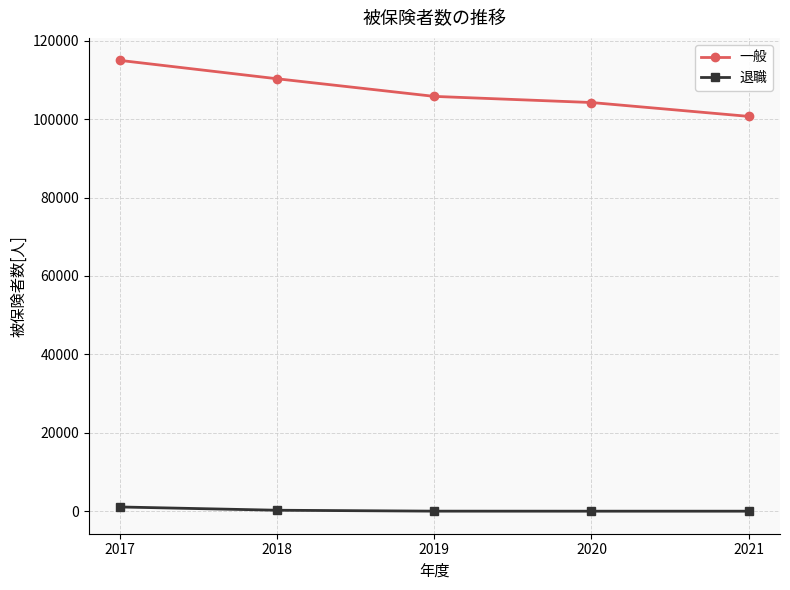

Which series has the largest range (max minus min)?

一般